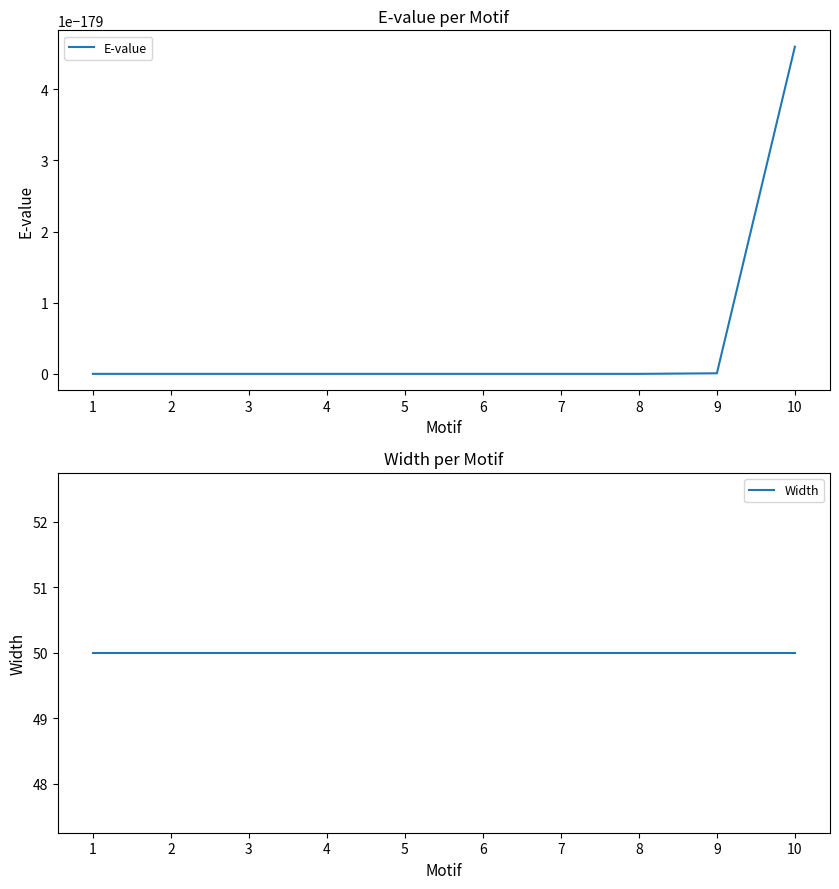

Rank the categories by E-value value from highest to lowest.

10, 9, 8, 7, 6, 5, 4, 3, 2, 1